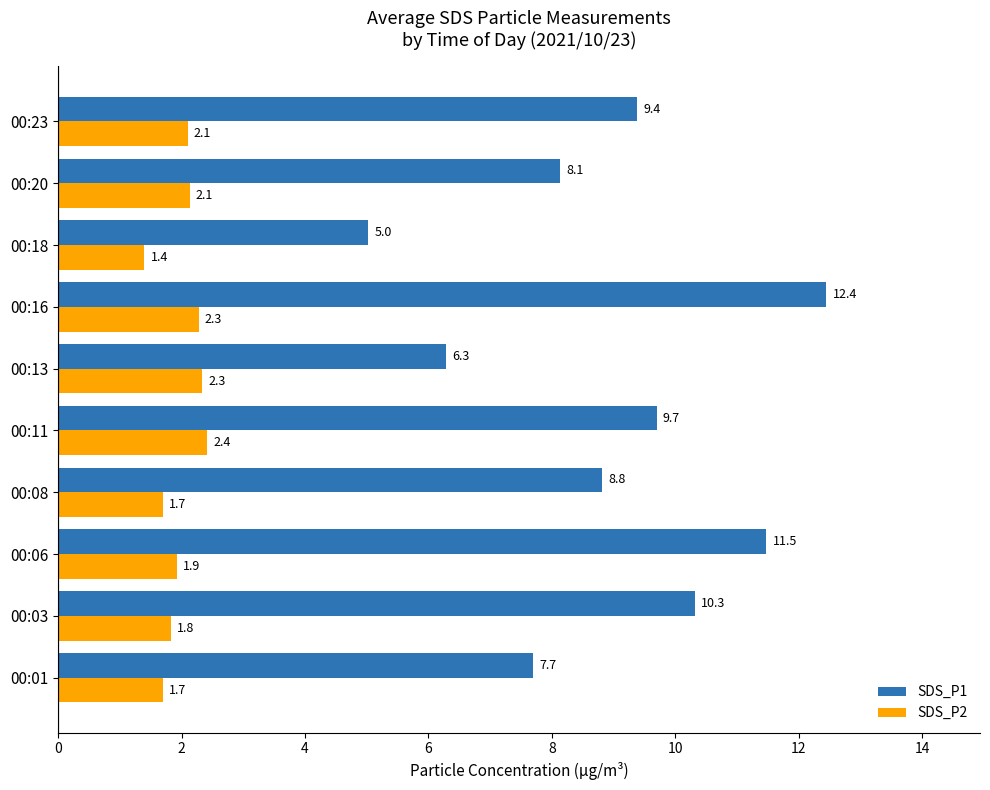

Which category has the lowest value in the SDS_P2 series?

00:18